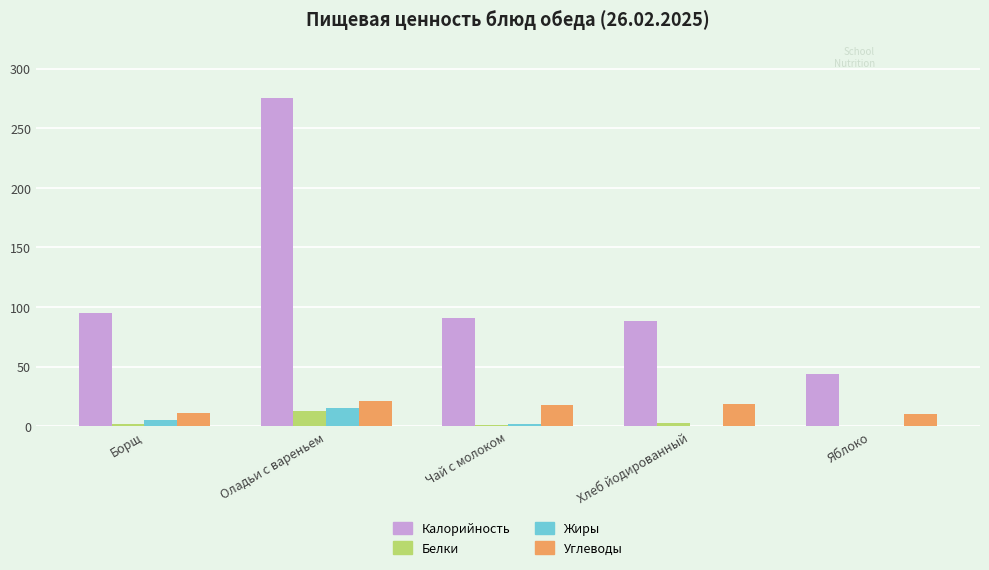

How many groups of bars are there?

5